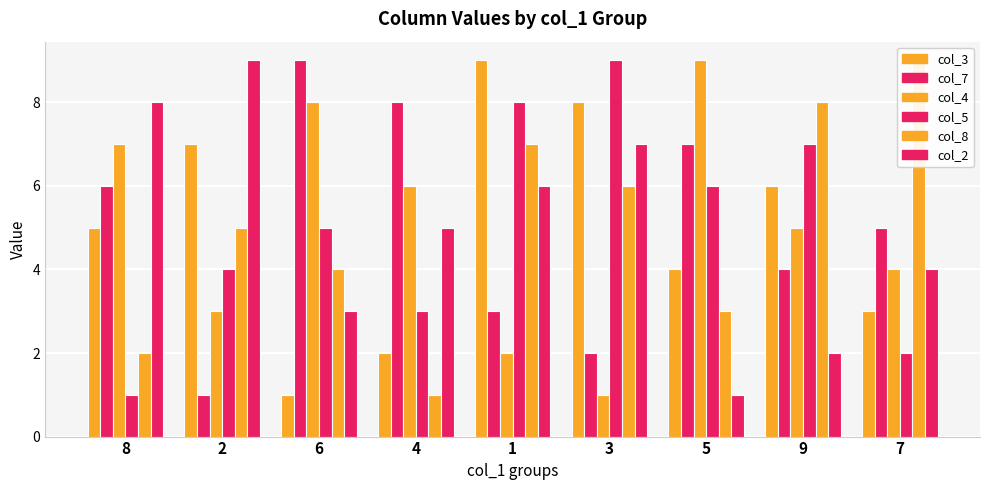

What is the value of the col_4 bar at the 7th from the left?

9